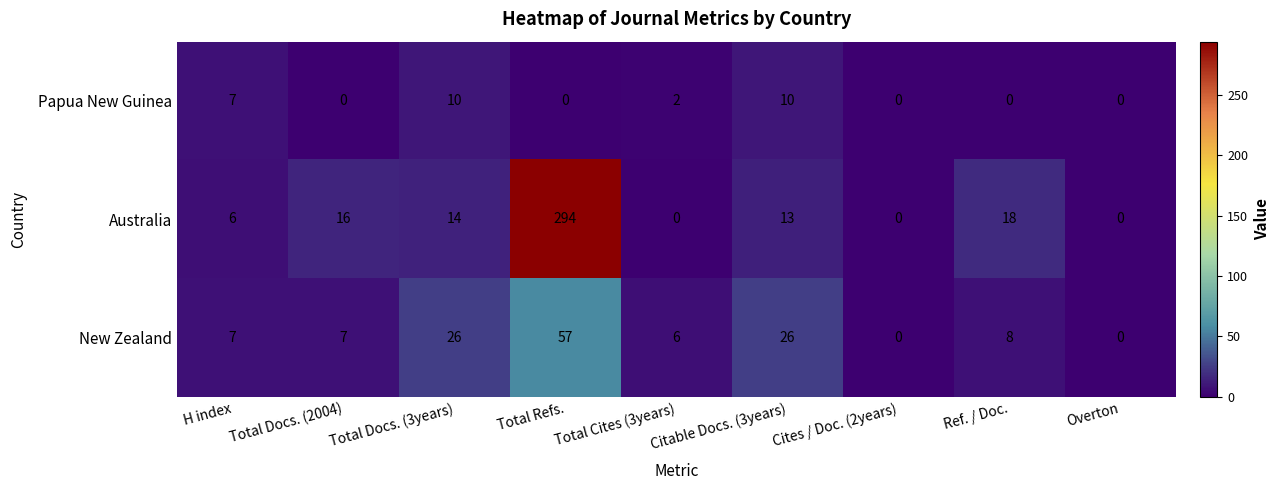

What is the difference between the second highest and second lowest values in the New Zealand series?

26